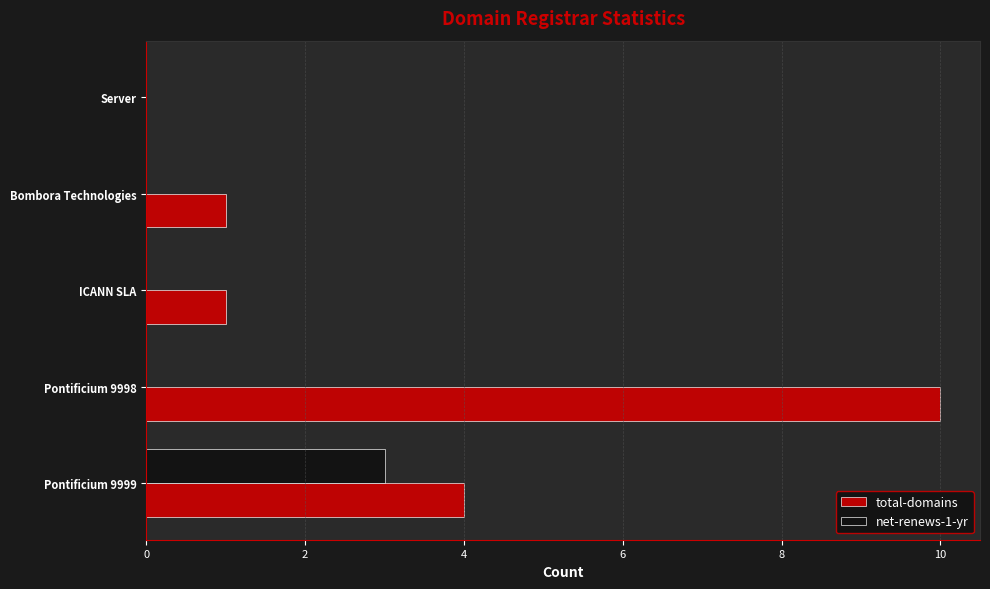

How many values in total-domains are above zero?

4